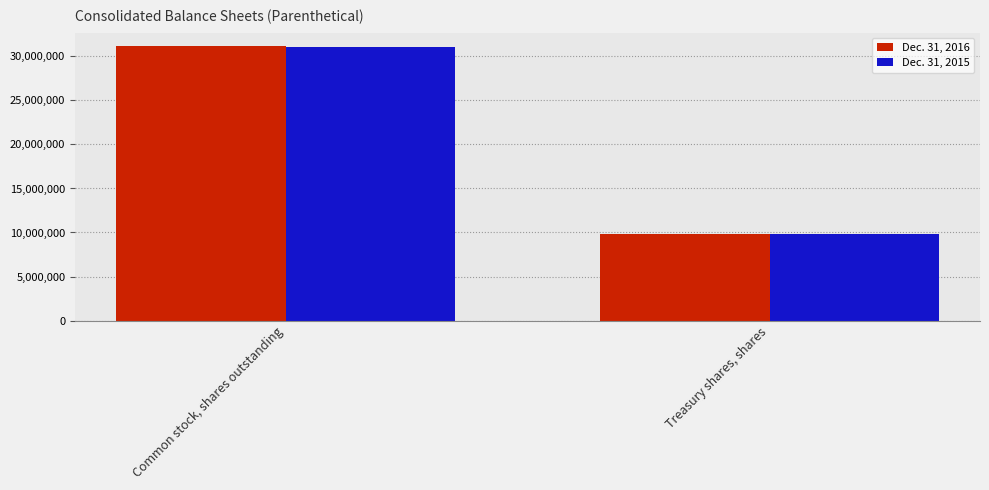

Reading left to right, list all the values displayed in this chart.

Dec. 31, 2016: Common stock, shares outstanding=31138318	Treasury shares, shares=9864805
Dec. 31, 2015: Common stock, shares outstanding=31037915	Treasury shares, shares=9880058